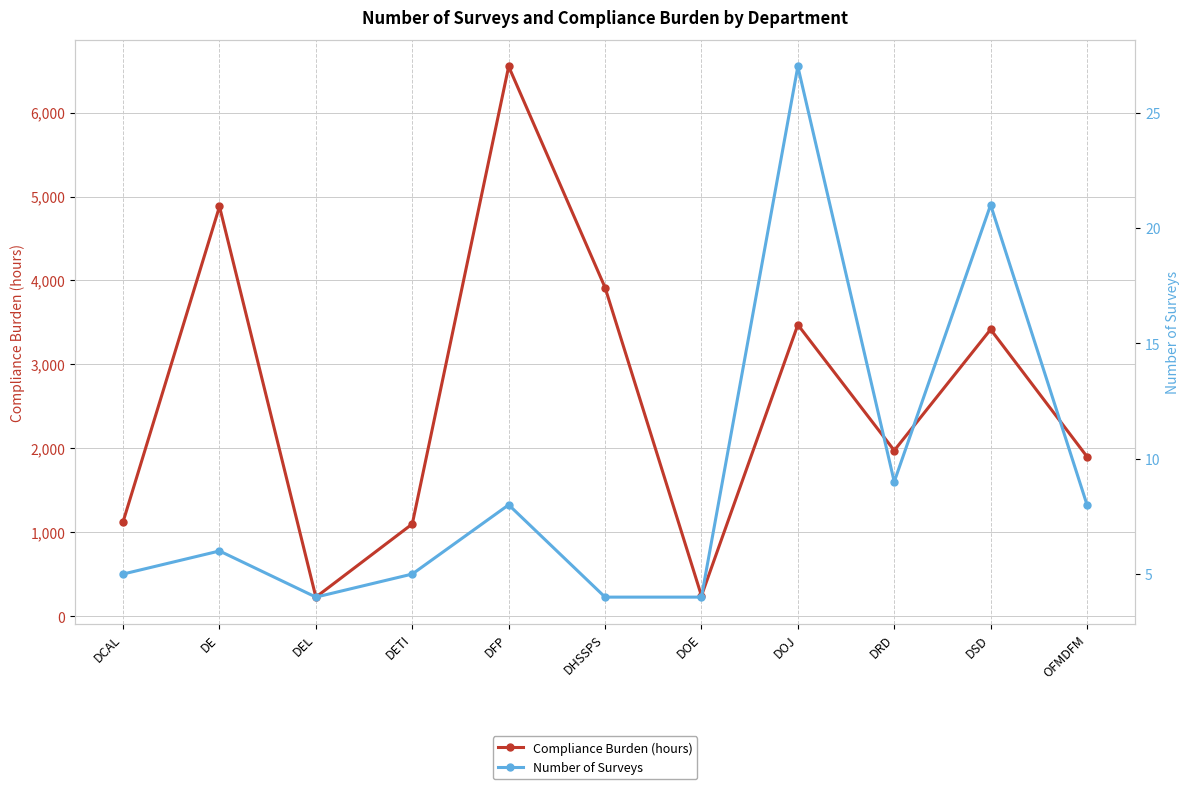

True or false: Number of Surveys has more than 2 interior local peaks.

True